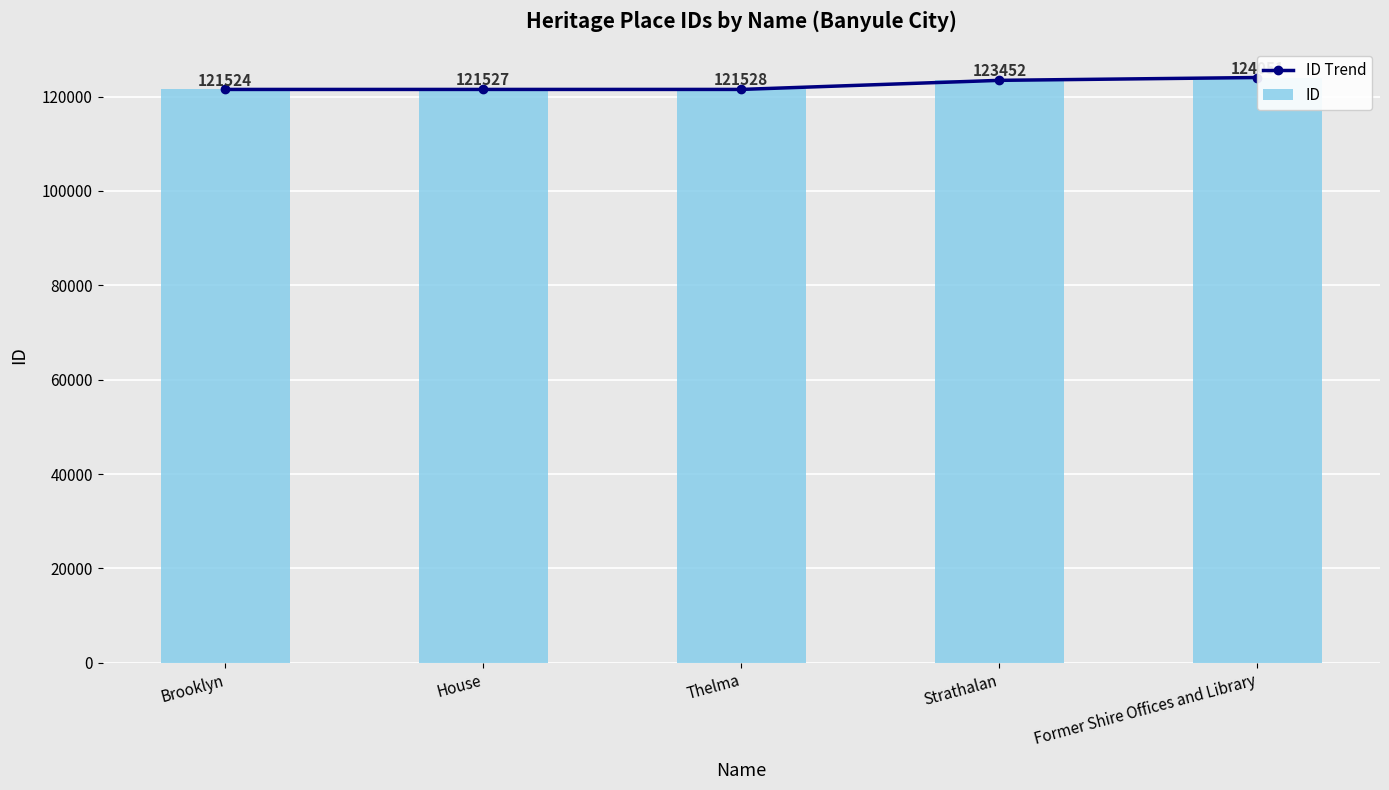

Is it true that ID Trend equals 121524 at Brooklyn?

True